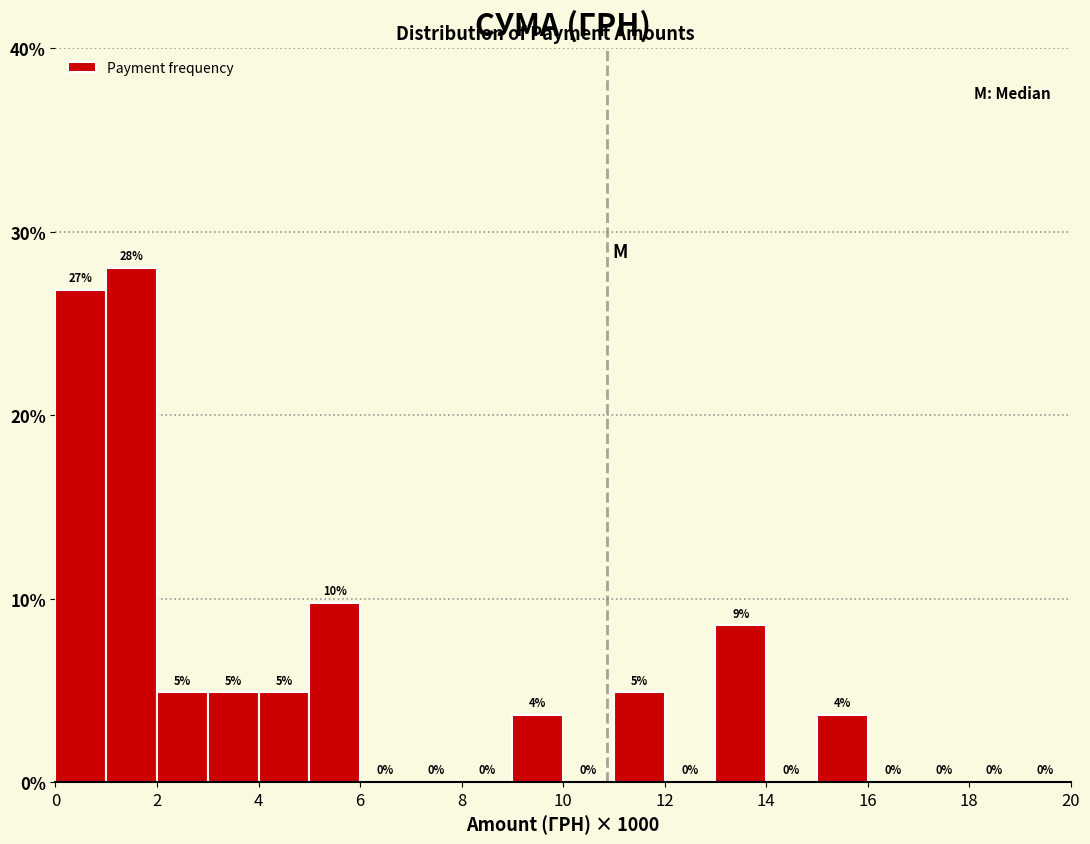

Which range on the x-axis has the tallest bar?

1 to 2